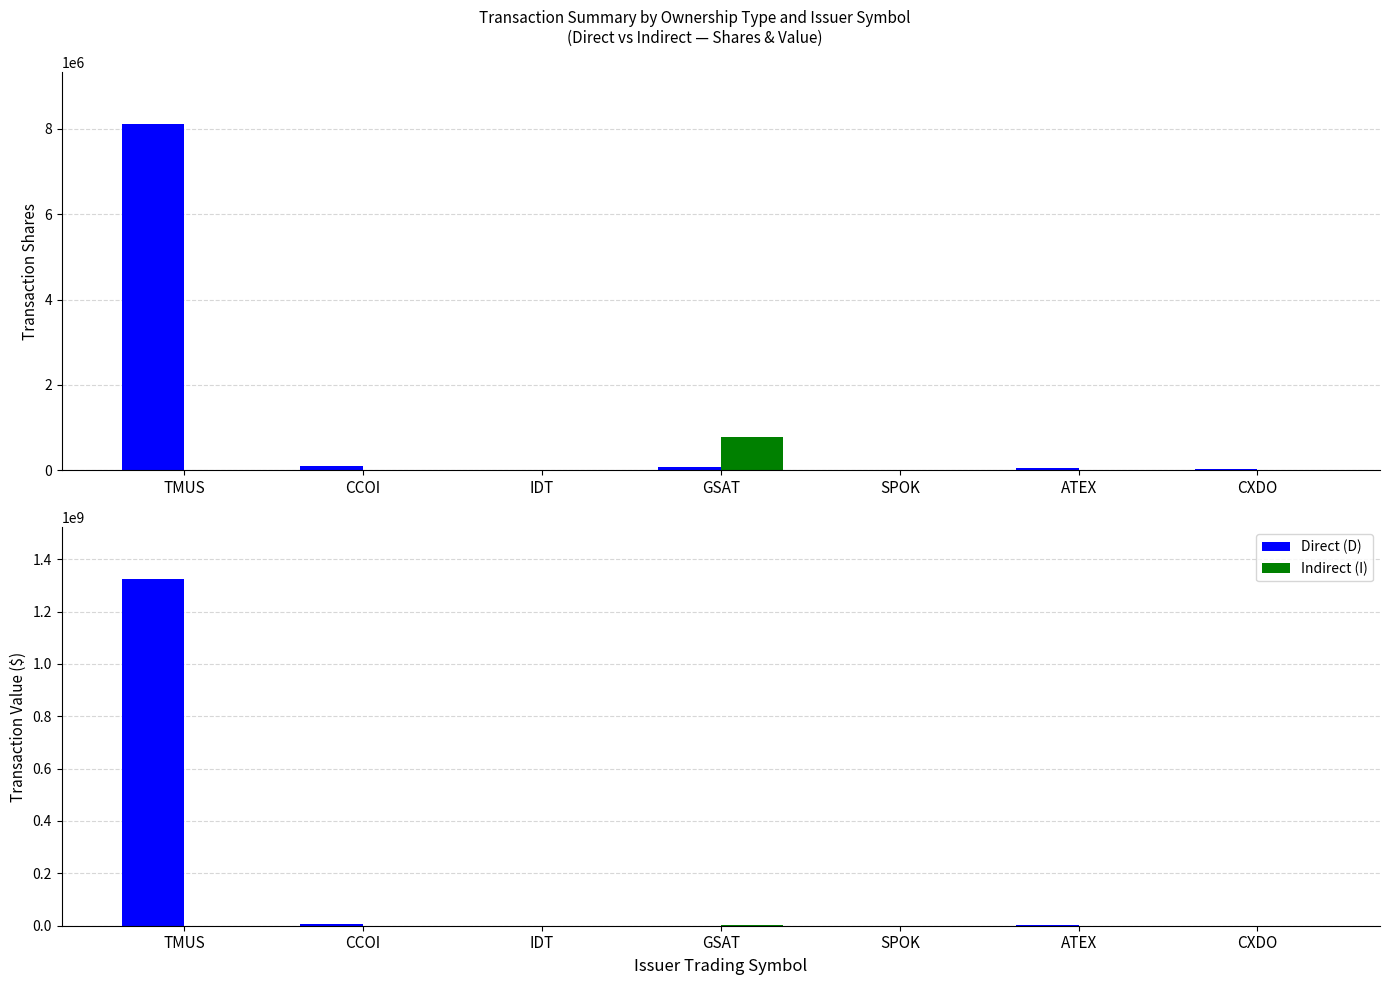

What is the average value of the Direct (D) series?

190452319